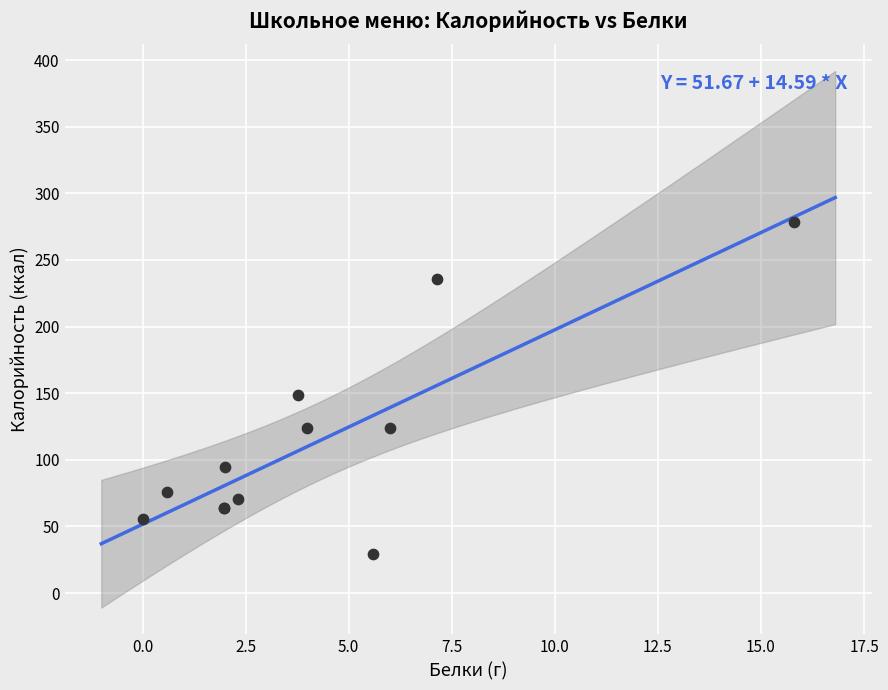

What Y value in the scatter plot is closest to 154?

149.0